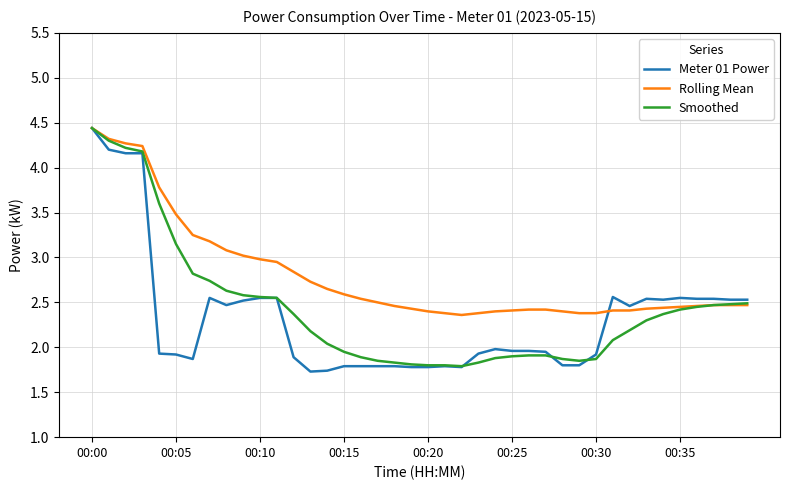

What is the average value of the Rolling Mean series?

2.8